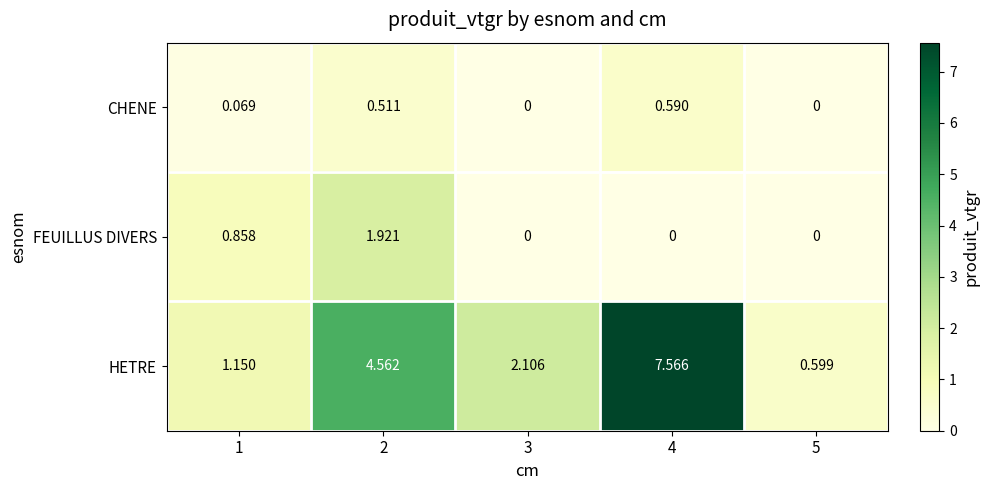

Which series has the largest range (max minus min)?

HETRE